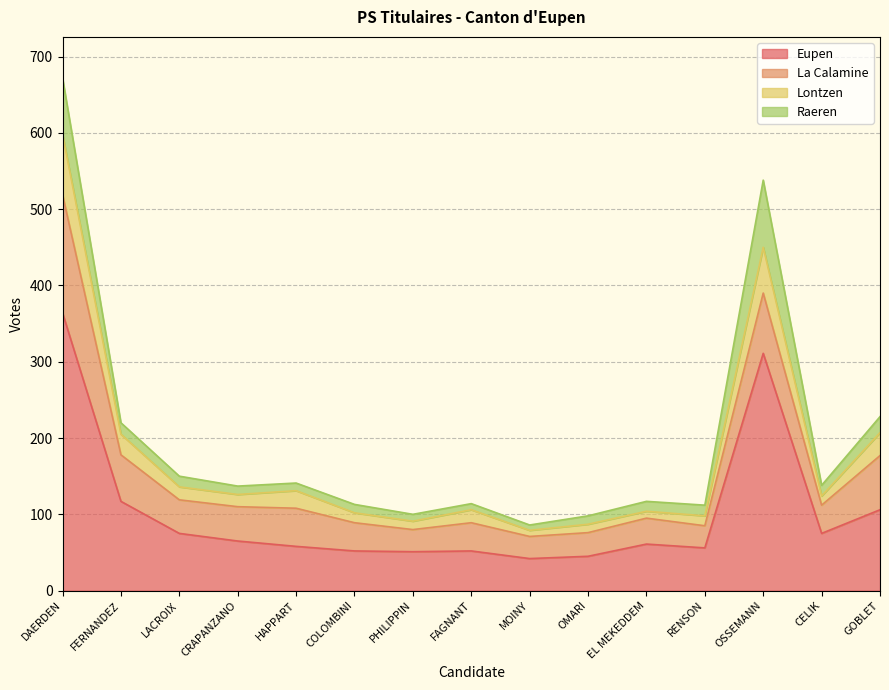

True or false: Eupen has a value of 533 at DAERDEN.

False